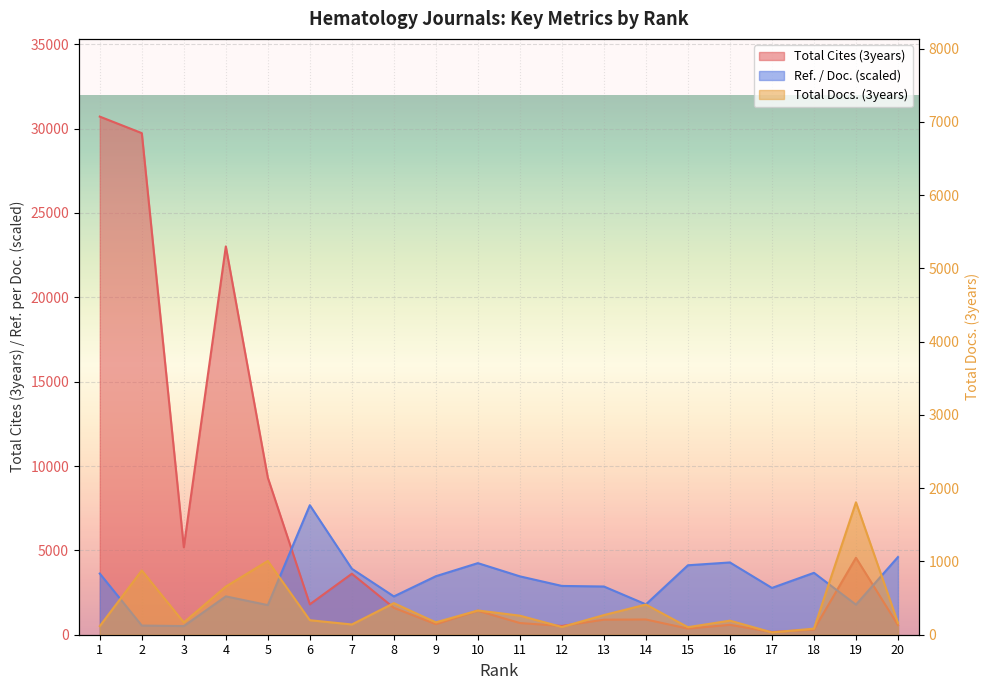

What is the sum of all Total Cites (3years) values?

116562.0